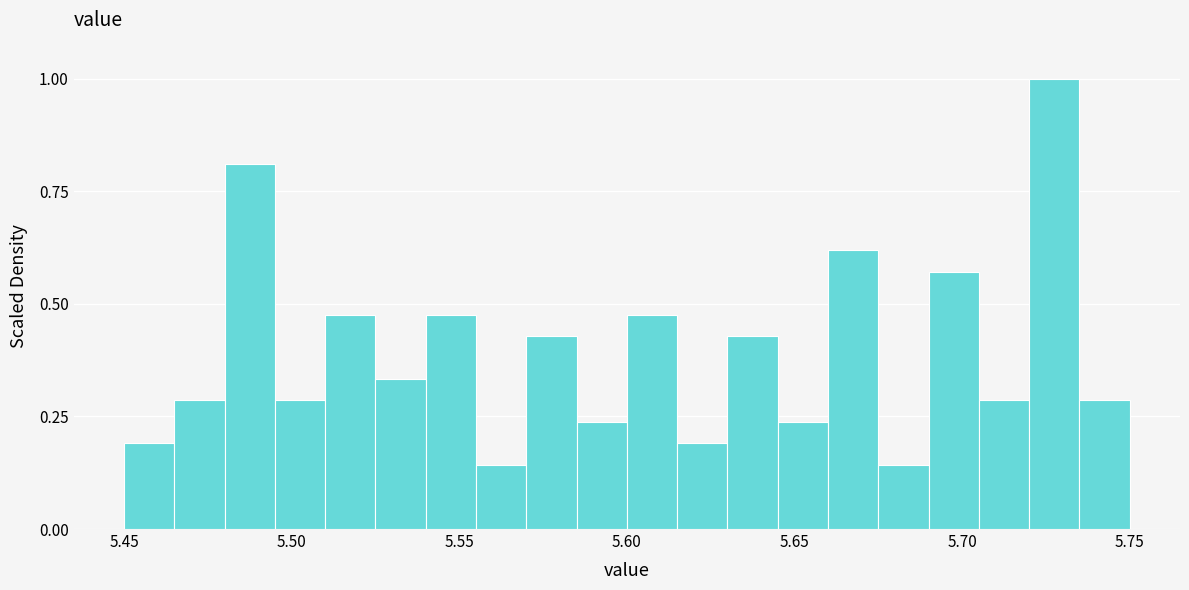

Around what value on the x-axis is the tallest bar? Give the approximate position of its centre, as read against the axis.

5.730